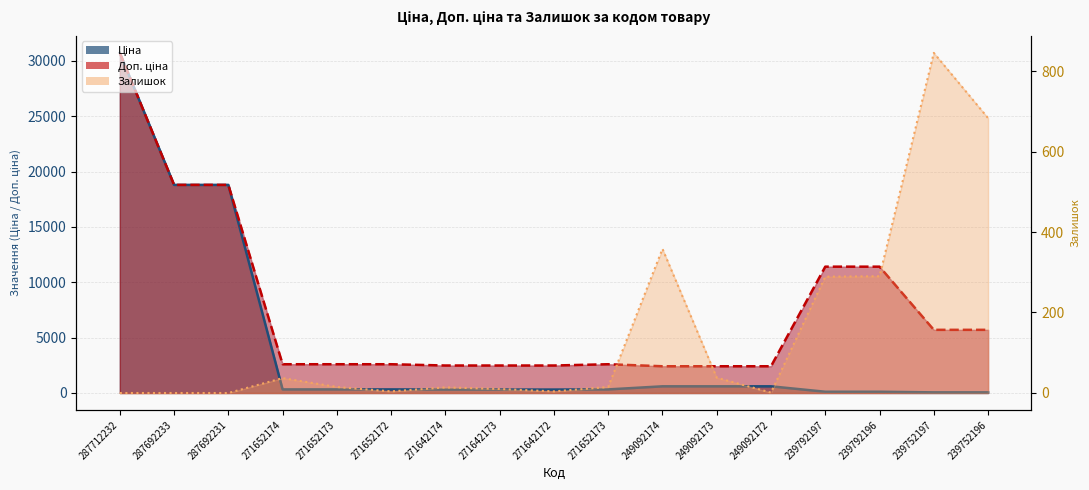

Where does the Доп. ціна series first go above 2598?

287712232